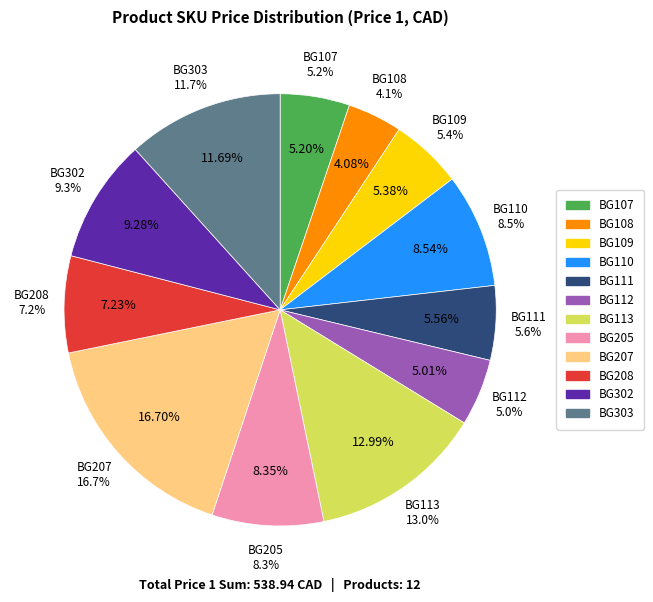

How many slices are in this pie chart?

12